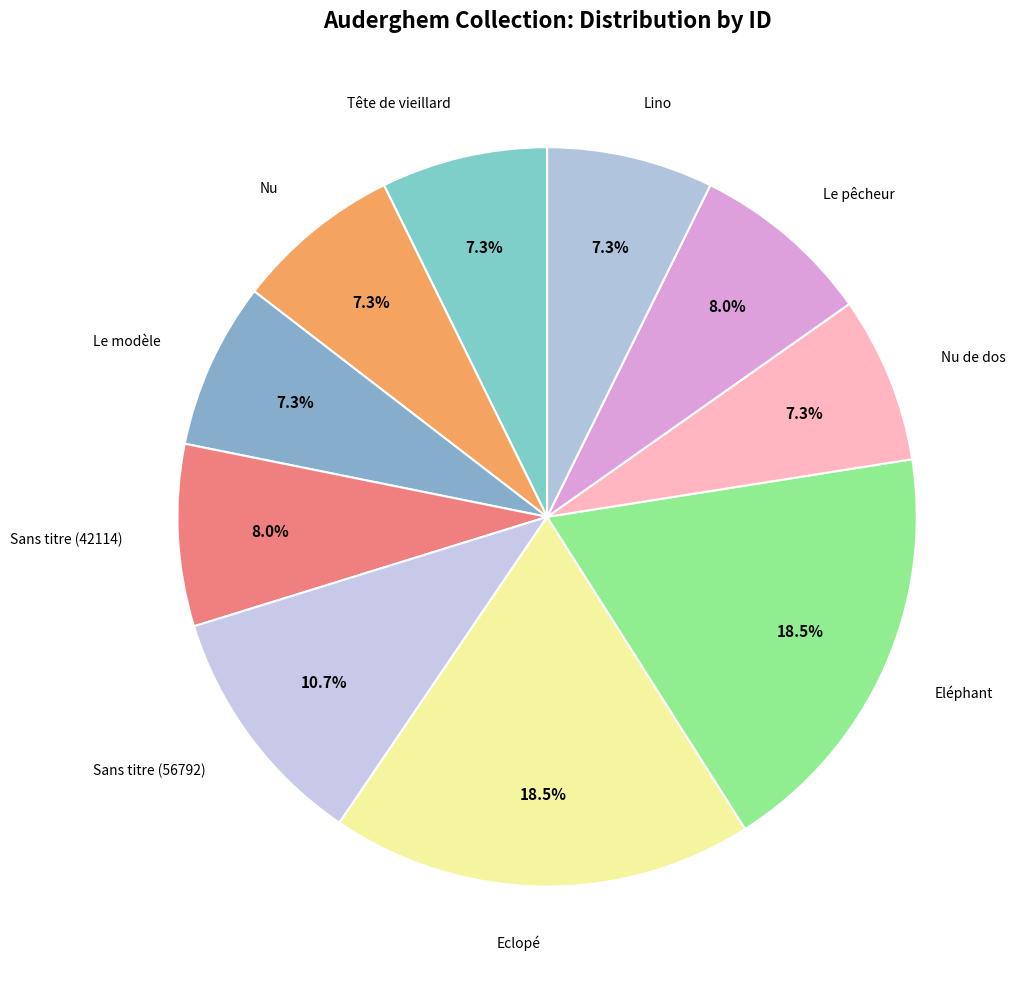

To the nearest percent, what is the average slice percentage?

10%